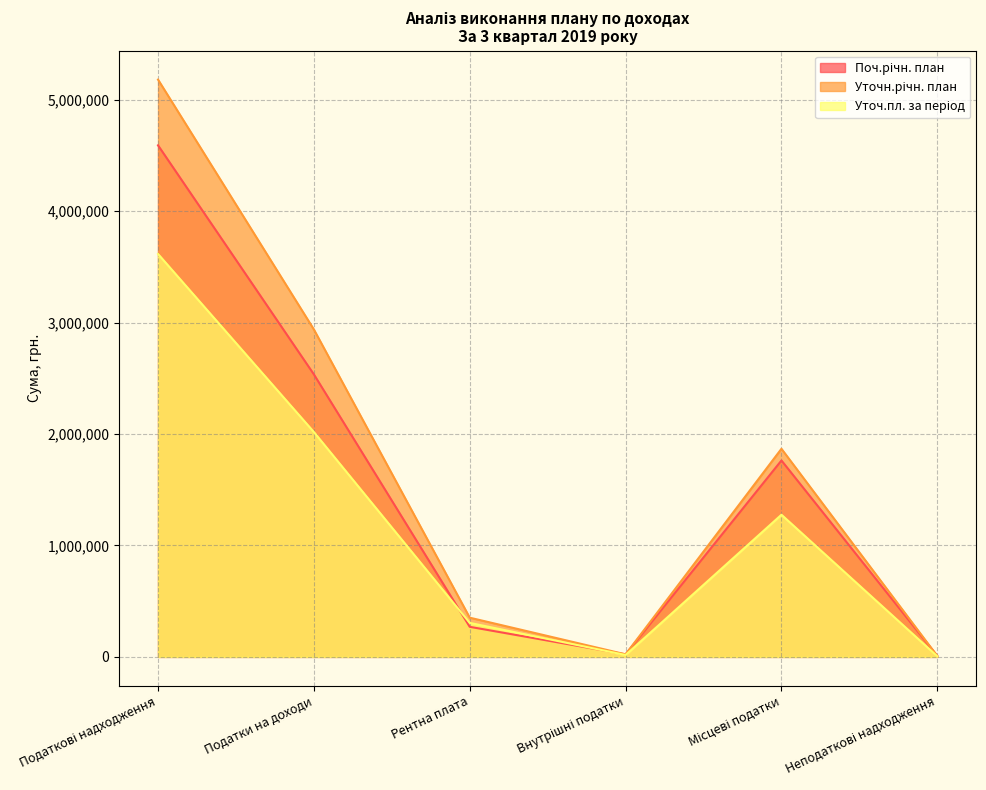

Which series changed the most between Податкові надходження and Податки на доходи?

Уточн.річн. план